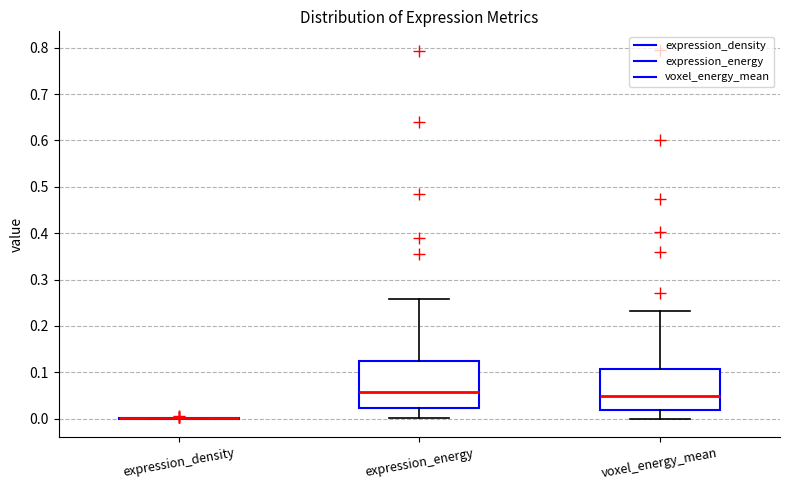

Reading left to right, transcribe this box plot: for each box, give where its median line is, the range the box spans, and where its two whiskers end, as read against the y-axis. The values are not printed on the chart, so give them approximately, as read against the axis.

expression_density: box collapsed to a line at 0.00, whiskers 0.00 to 0.00
expression_energy: median 0.06, box 0.02 to 0.12, whiskers 0.00 to 0.26
voxel_energy_mean: median 0.05, box 0.02 to 0.11, whiskers 0.00 to 0.23